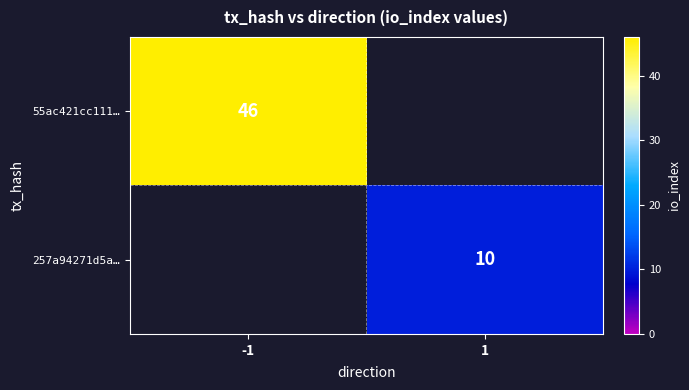

True or false: 257a94271d5a… has a value of 10 at 1.

True